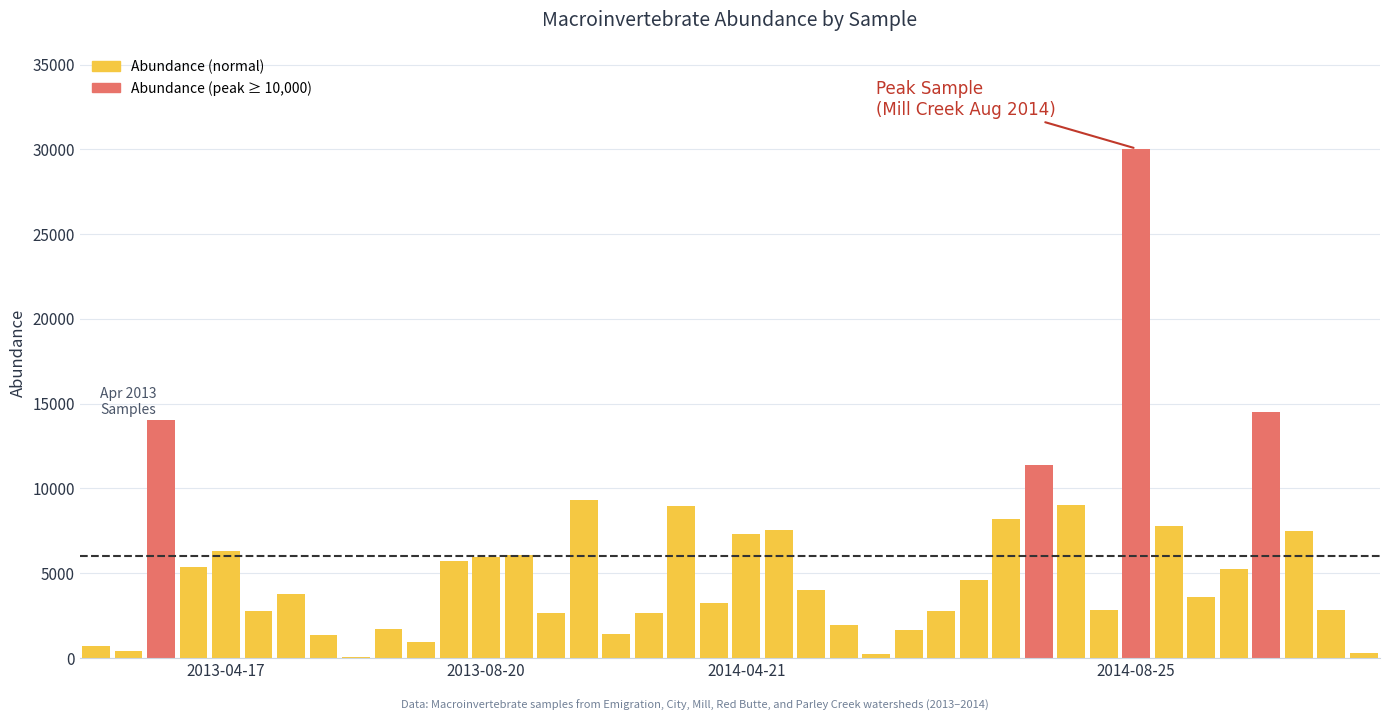

What is the maximum value shown in the chart?

30042